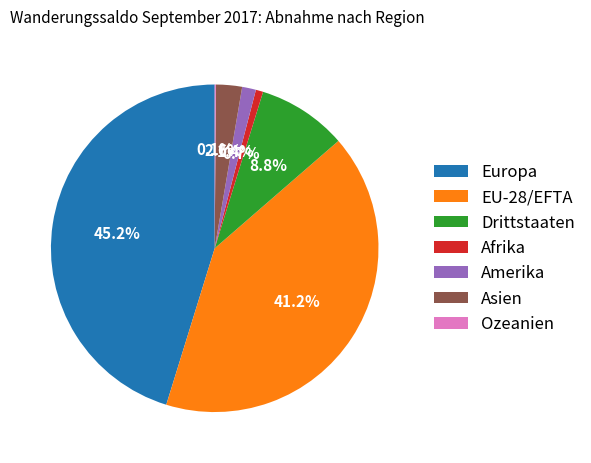

Between Drittstaaten and Amerika, which is larger?

Drittstaaten